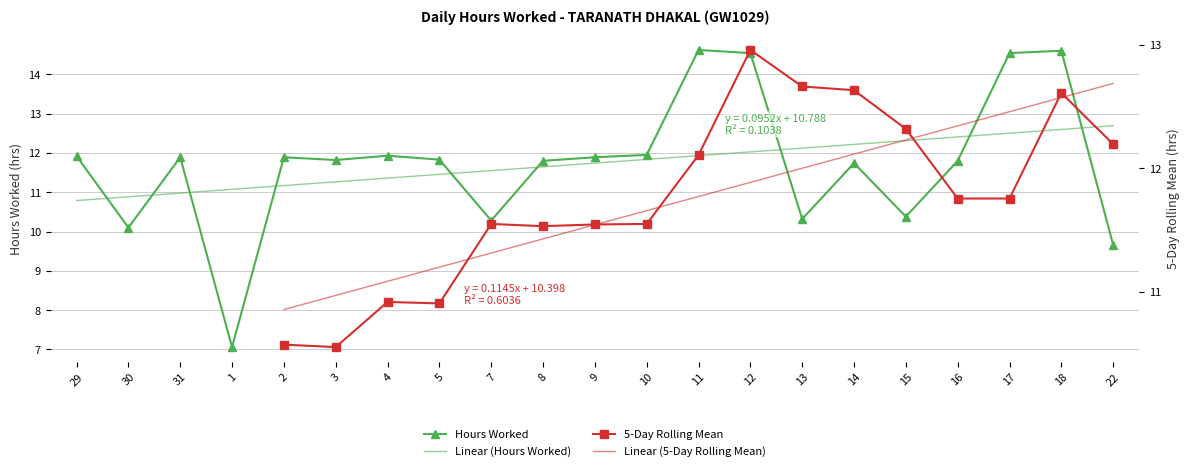

Where is Hours Worked nearest to the value 10?

30